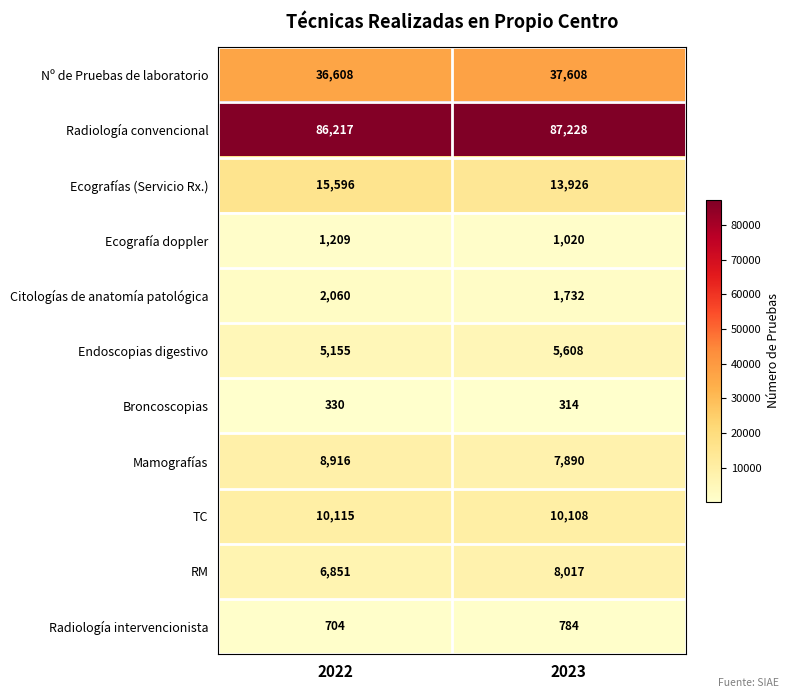

What is the difference between the Citologías de anatomía patológica values at 2023 and 2022?

328